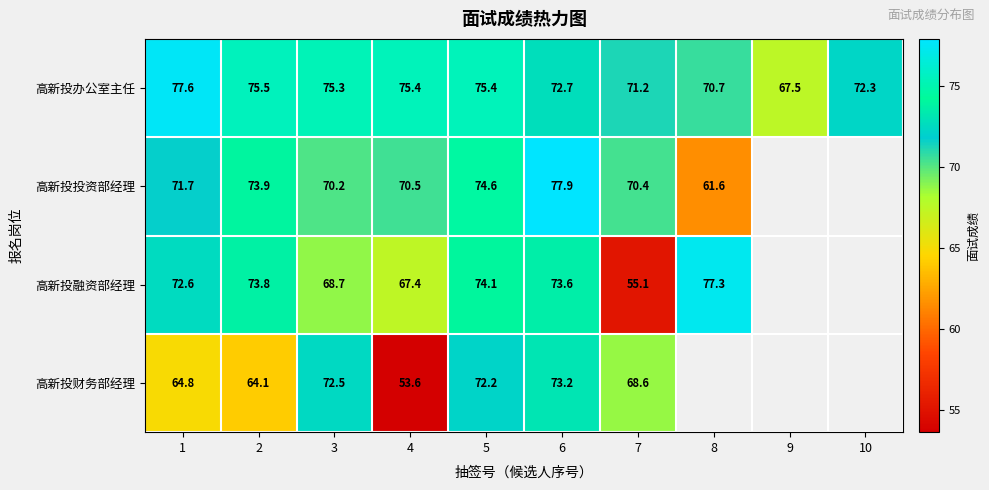

Which series changed the most between 3 and 7?

高新投融资部经理